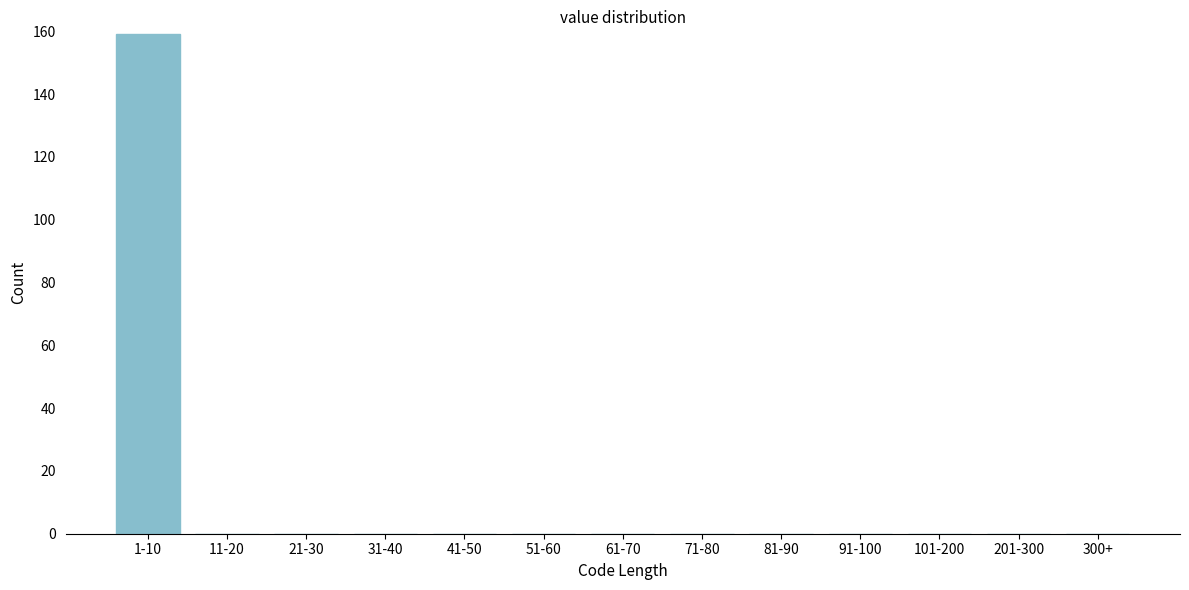

Reading left to right, what are all the values shown in this chart?

1-10=159	11-20=0	21-30=0	31-40=0	41-50=0	51-60=0	61-70=0	71-80=0	81-90=0	91-100=0	101-200=0	201-300=0	300+=0